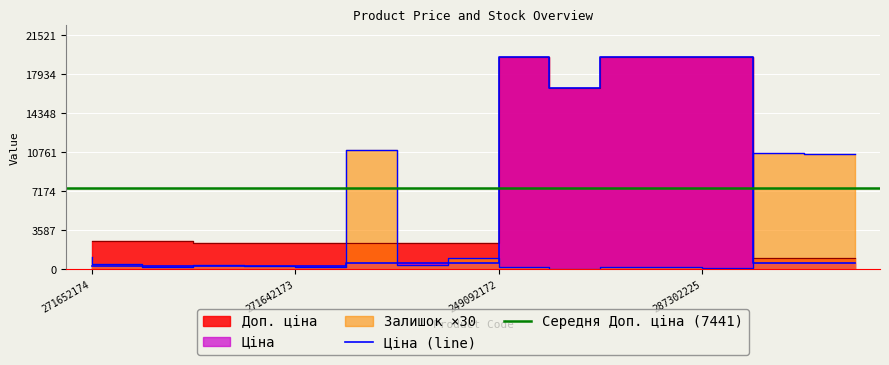

Rank the series by their maximum value, from highest to lowest.

Ціна, Доп. ціна, Залишок